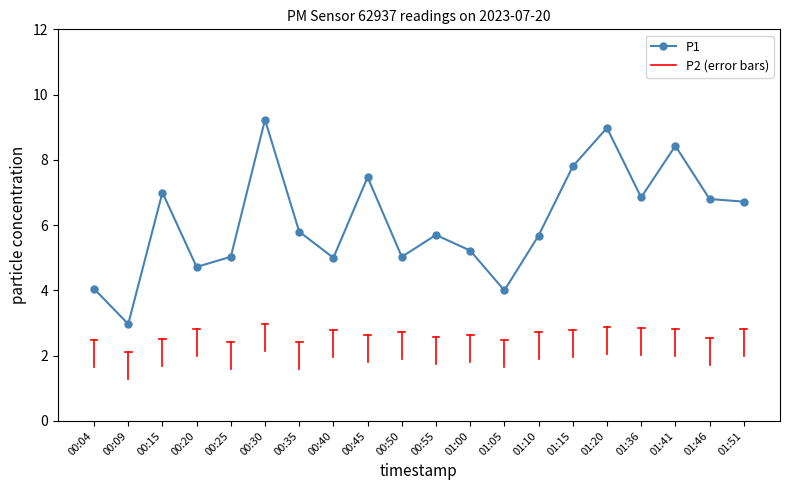

What is the difference between the values at 01:46 and 01:41?

1.6